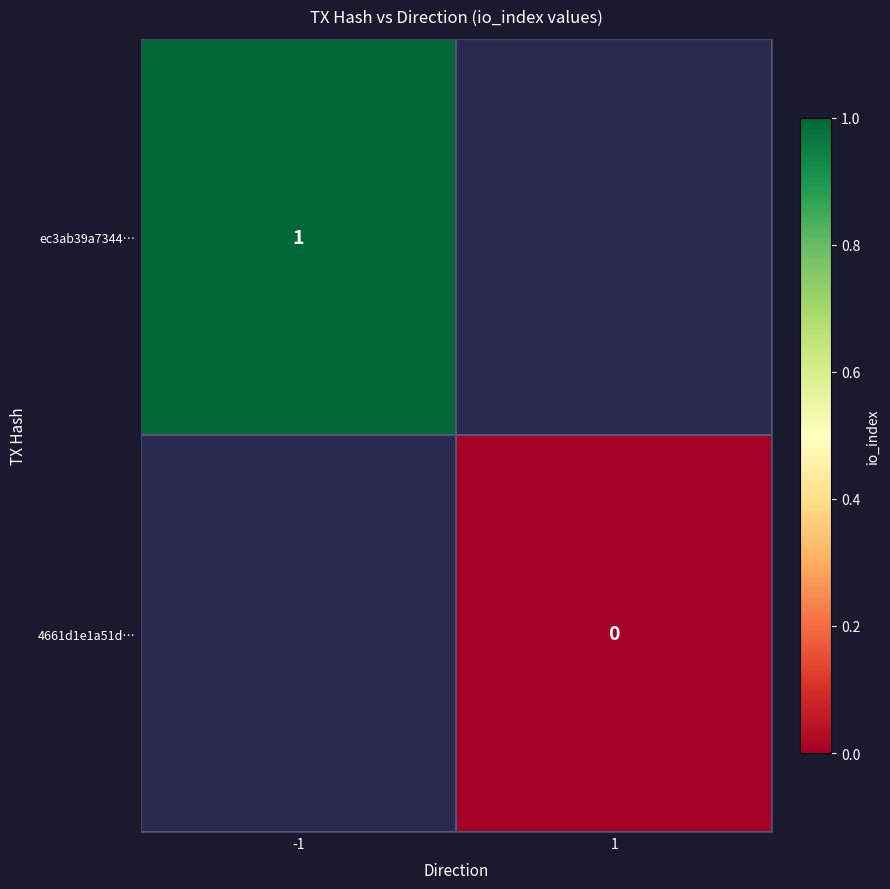

Is it true that ec3ab39a7344… equals 2 at -1?

False